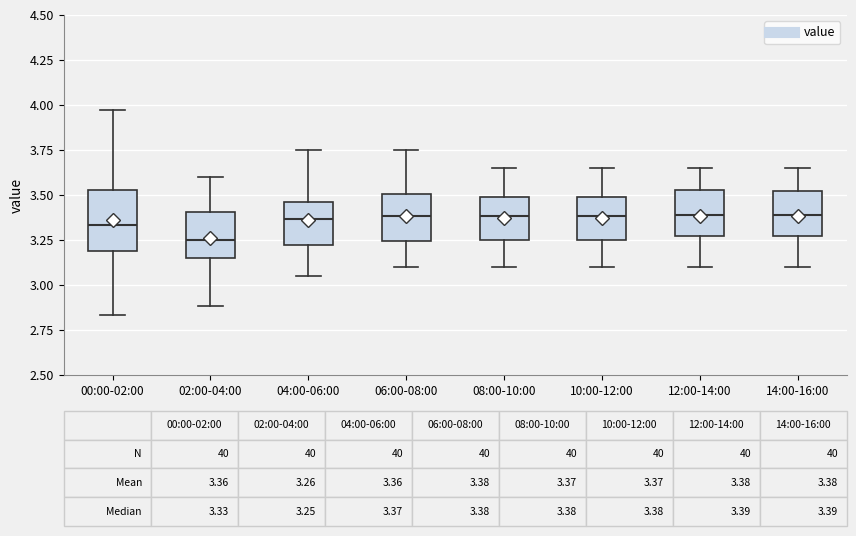

Comparing the boxes themselves (not the whiskers), which one is the tallest?

00:00-02:00